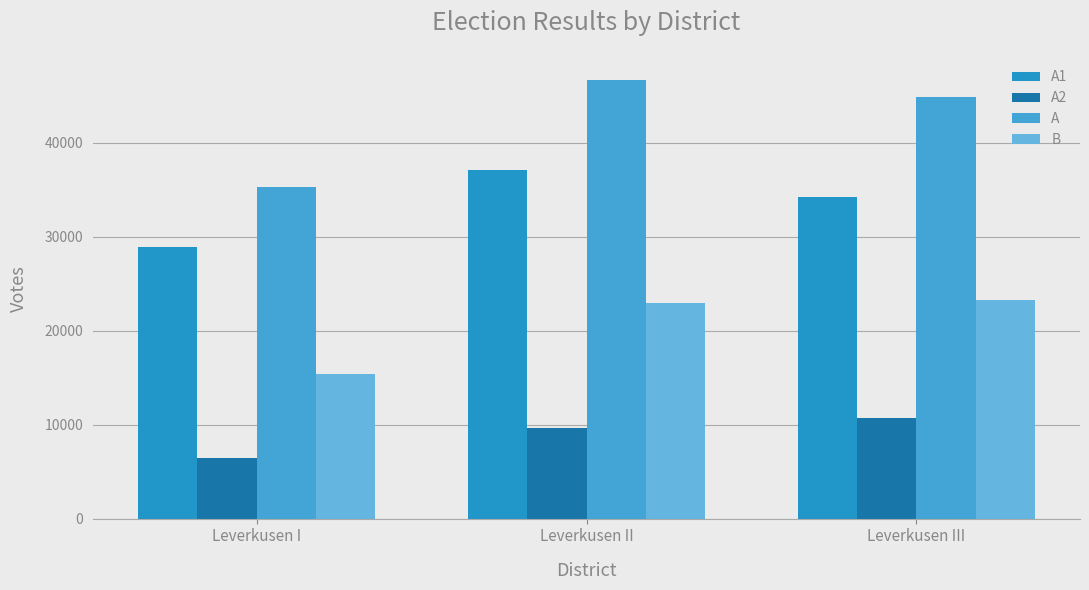

What is the difference between the maximum and minimum values in the A1 series?

8186